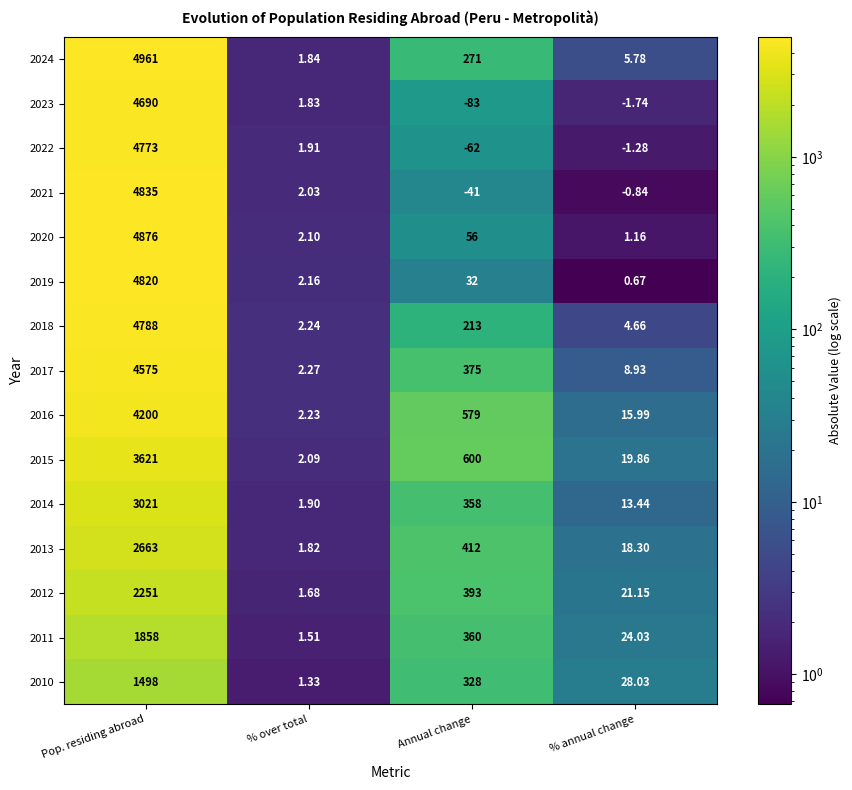

Which series has the largest total across all categories?

2024